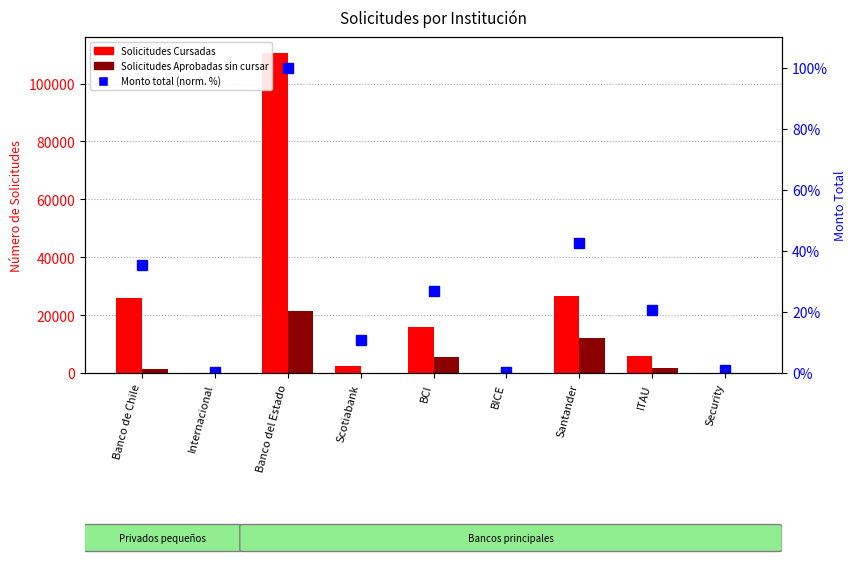

At which label does Monto total (normalizado %) first exceed 20?

Banco de Chile